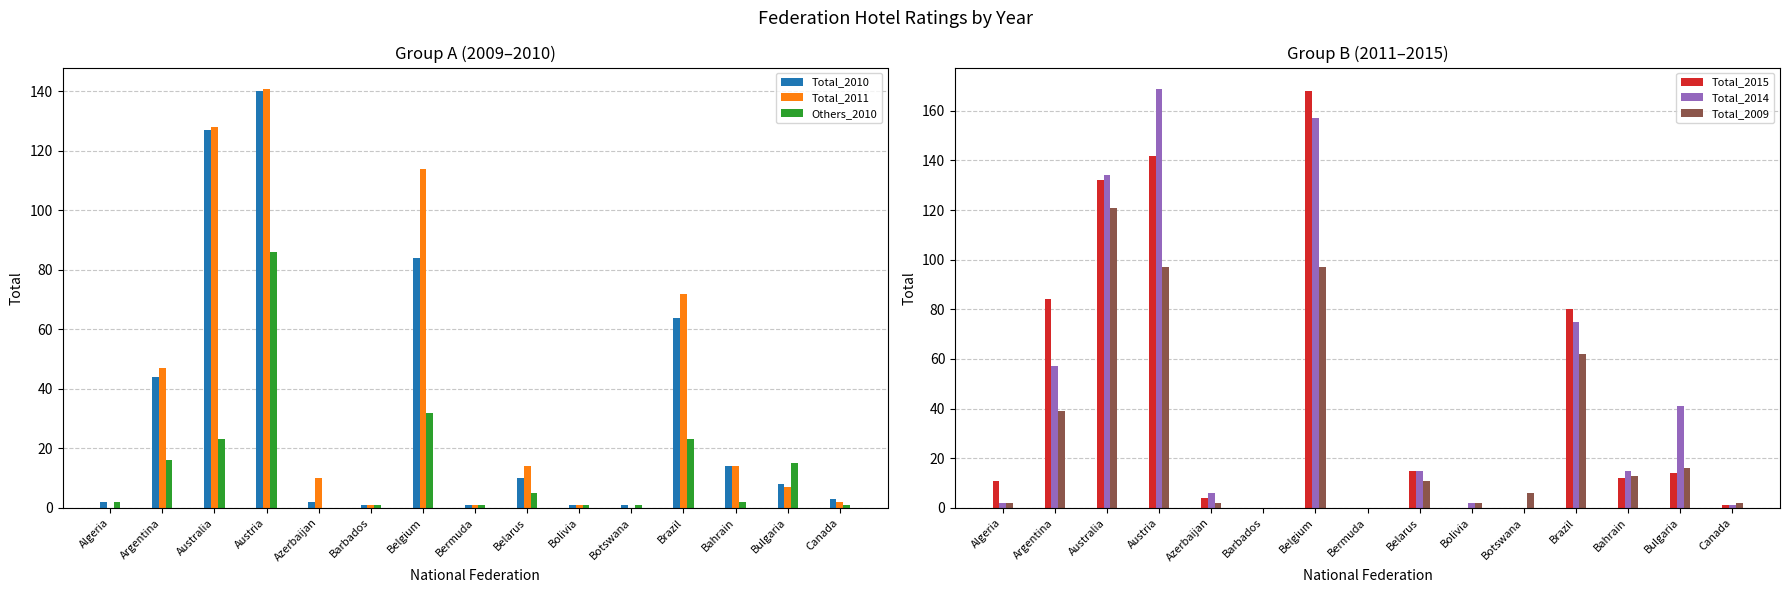

What is the label of the 10th bar from the right?

Barbados